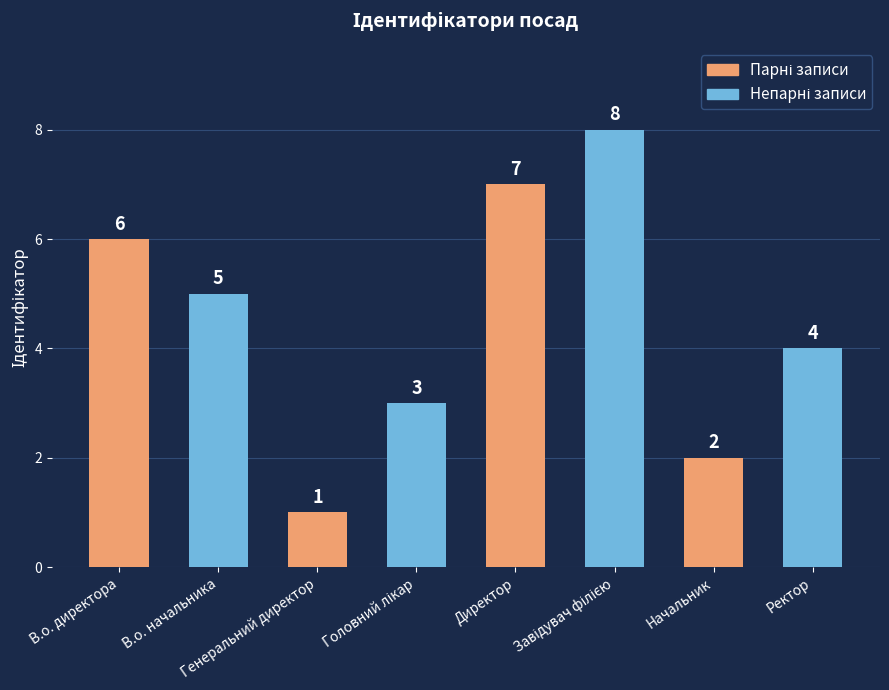

Count the number of categories in the chart.

8